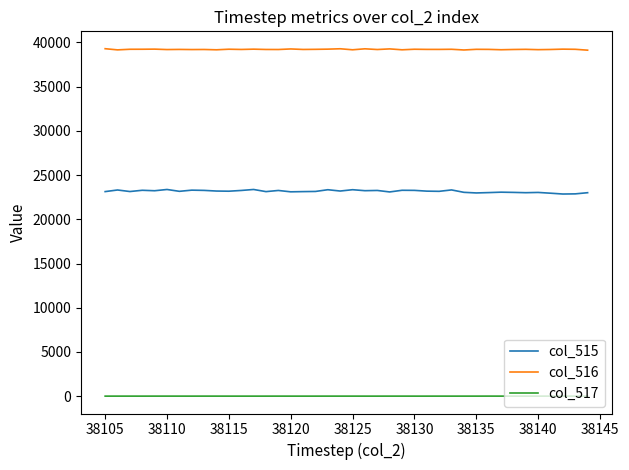

How many lines are shown in the chart?

3